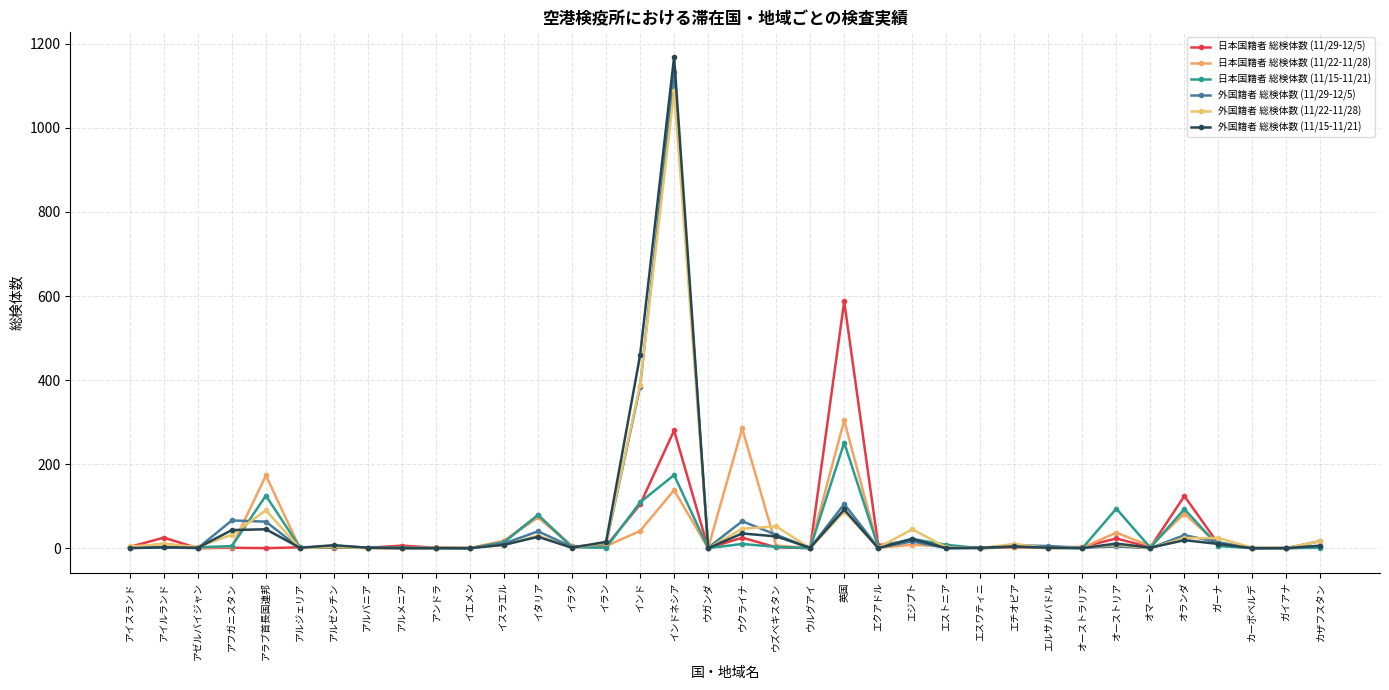

Reading left to right, transcribe all the data shown in this chart.

日本国籍者 総検体数 (11/29-12/5): 3	25	0	1	0	2	1	1	6	1	0	16	78	4	5	104	280	0	25	2	0	587	7	18	4	0	2	1	3	23	2	124	10	0	0	3
日本国籍者 総検体数 (11/22-11/28): 0	11	1	3	173	0	3	0	0	2	0	18	73	5	5	41	138	0	285	6	1	304	1	8	4	0	3	0	1	37	5	82	9	0	1	5
日本国籍者 総検体数 (11/15-11/21): 1	2	2	5	125	2	2	1	1	0	0	14	79	2	1	109	174	0	10	3	0	251	3	22	8	0	4	1	0	94	1	93	5	0	0	1
外国籍者 総検体数 (11/29-12/5): 2	2	0	66	63	0	6	1	0	0	0	11	40	3	10	384	1132	1	64	32	0	105	1	16	0	0	7	5	1	4	0	31	14	0	0	17
外国籍者 総検体数 (11/22-11/28): 4	9	3	32	90	0	4	0	0	0	1	7	30	0	13	389	1088	0	46	52	0	87	1	45	2	0	10	0	1	8	0	24	24	1	0	17
外国籍者 総検体数 (11/15-11/21): 0	2	1	43	45	1	7	1	0	0	0	8	27	1	15	459	1169	0	35	28	1	92	0	22	0	1	4	1	0	11	1	19	10	0	0	6